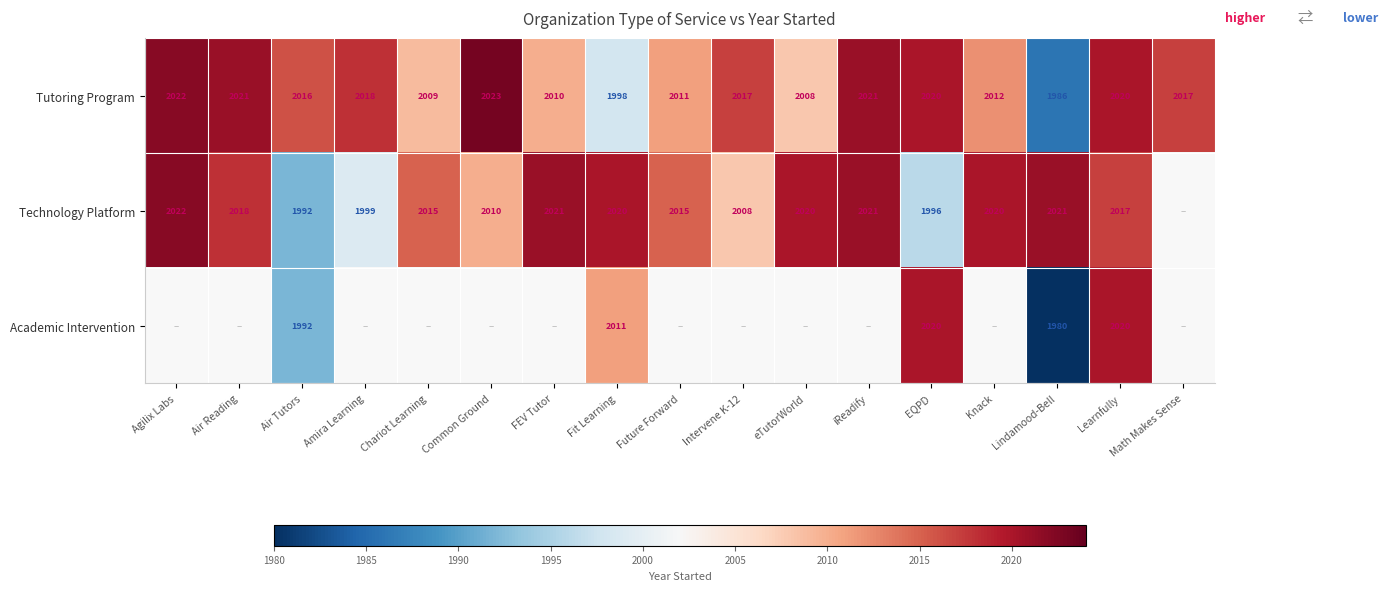

Is the value of Technology Platform at Common Ground greater than the value of Tutoring Program at Learnfully?

No